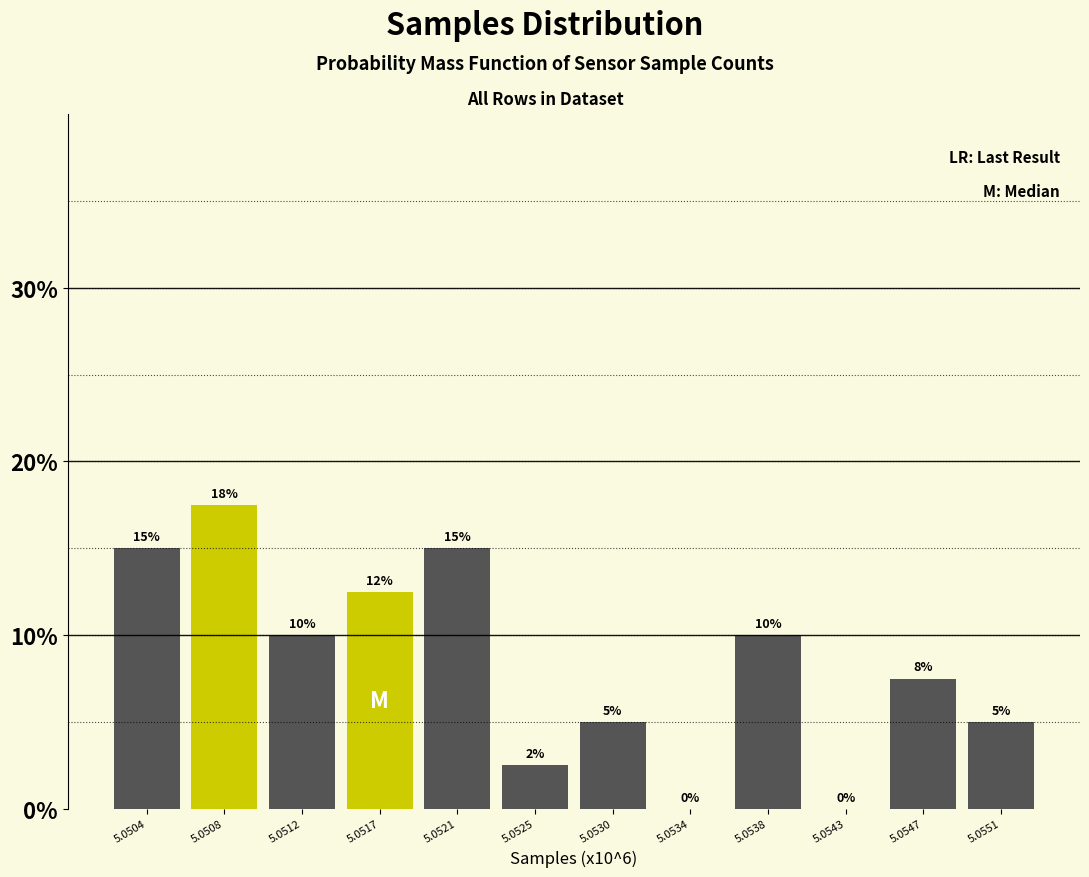

What is the sum of all values?

100.0